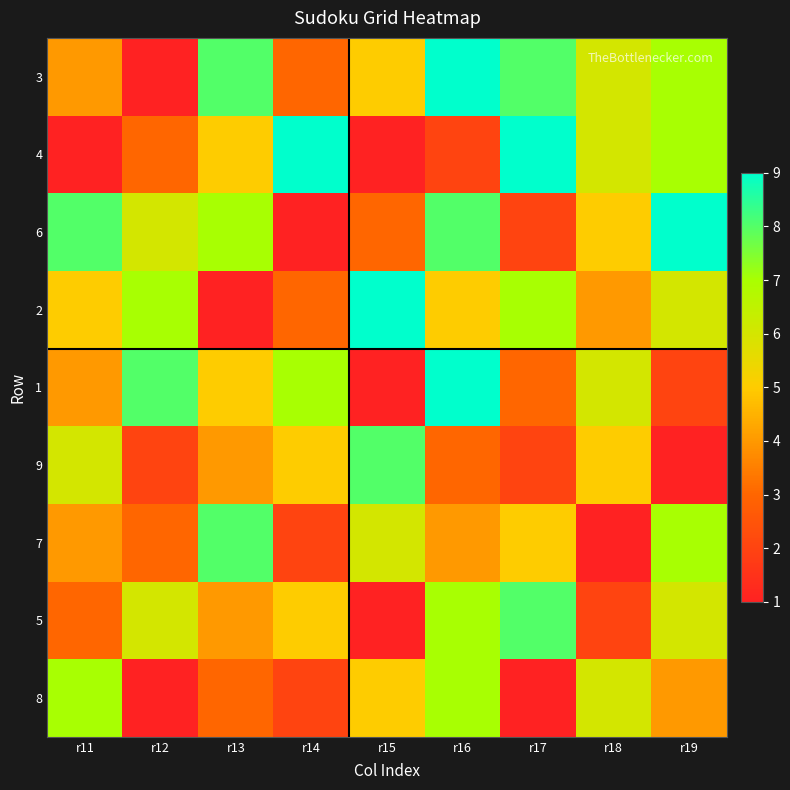

Reading left to right, extract all data points from this chart.

3: r11=4	r12=1	r13=8	r14=3	r15=5	r16=9	r17=8	r18=6	r19=7
4: r11=1	r12=3	r13=5	r14=9	r15=1	r16=2	r17=9	r18=6	r19=7
6: r11=8	r12=6	r13=7	r14=1	r15=3	r16=8	r17=2	r18=5	r19=9
2: r11=5	r12=7	r13=1	r14=3	r15=9	r16=5	r17=7	r18=4	r19=6
1: r11=4	r12=8	r13=5	r14=7	r15=1	r16=9	r17=3	r18=6	r19=2
9: r11=6	r12=2	r13=4	r14=5	r15=8	r16=3	r17=2	r18=5	r19=1
7: r11=4	r12=3	r13=8	r14=2	r15=6	r16=4	r17=5	r18=1	r19=7
5: r11=3	r12=6	r13=4	r14=5	r15=1	r16=7	r17=8	r18=2	r19=6
8: r11=7	r12=1	r13=3	r14=2	r15=5	r16=7	r17=1	r18=6	r19=4